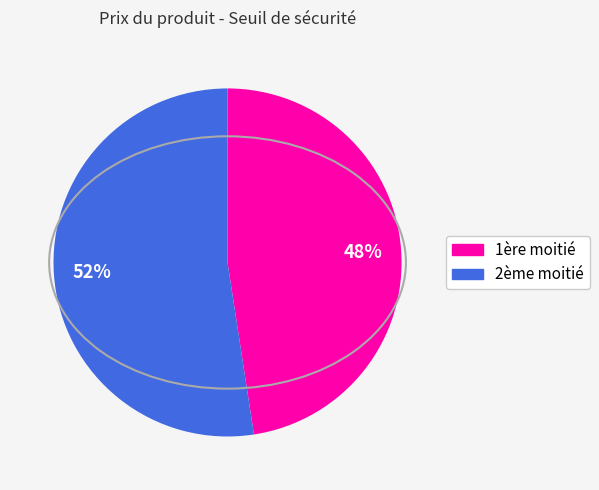

Is there any slice that represents more than half of the pie?

Yes